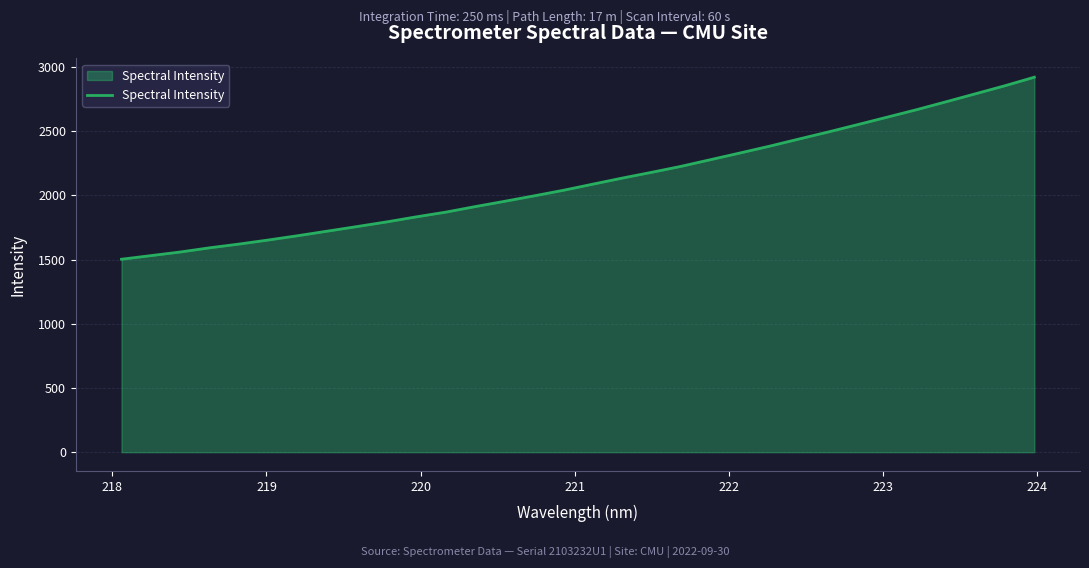

What is the difference between the maximum and minimum values?

1418.2